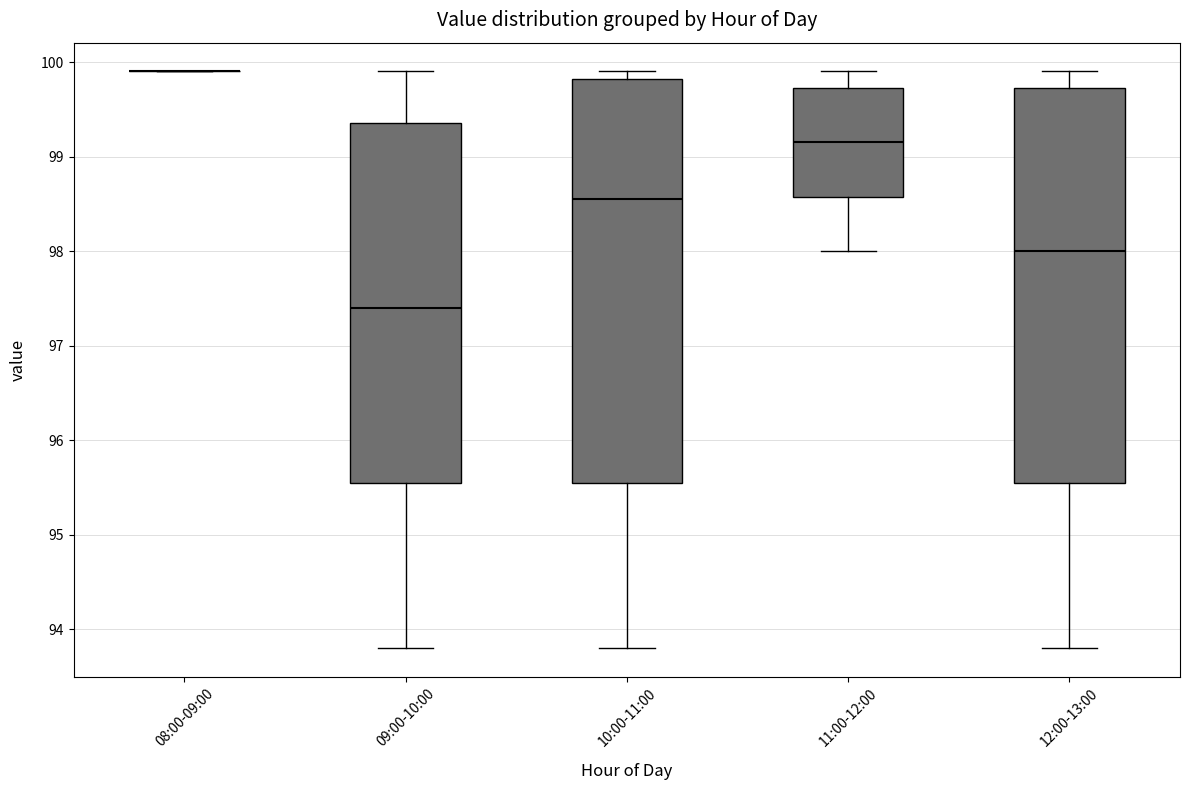

Where does the median line of the box for 12:00-13:00 sit on the y-axis? The values are not printed on the chart, so give them approximately, as read against the axis.

98.0